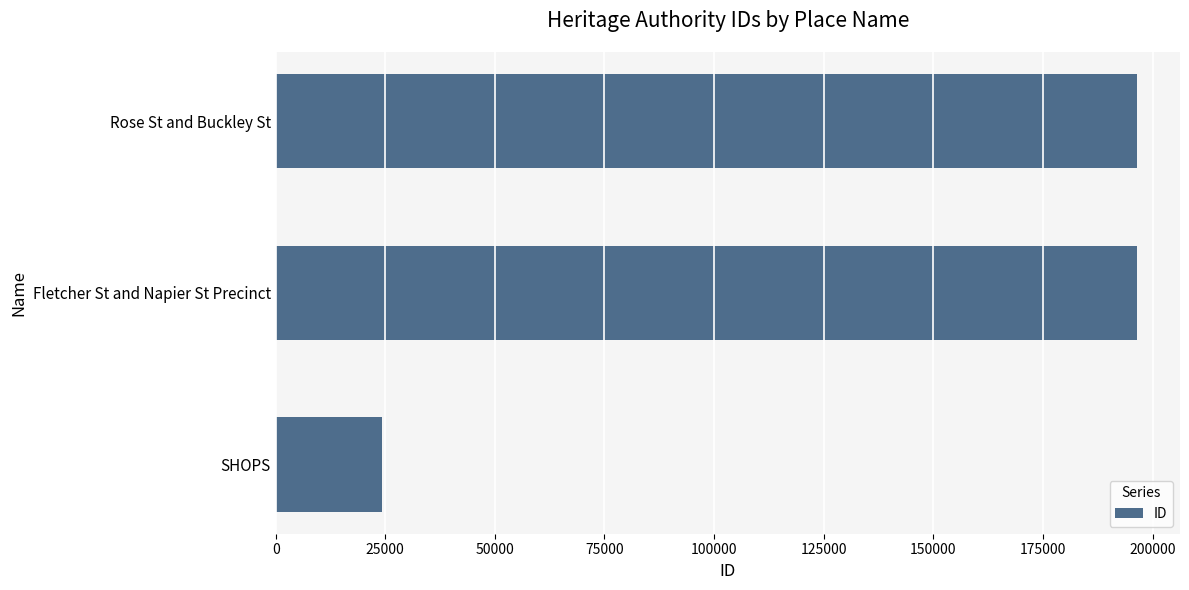

What is the sum of all values?

417195